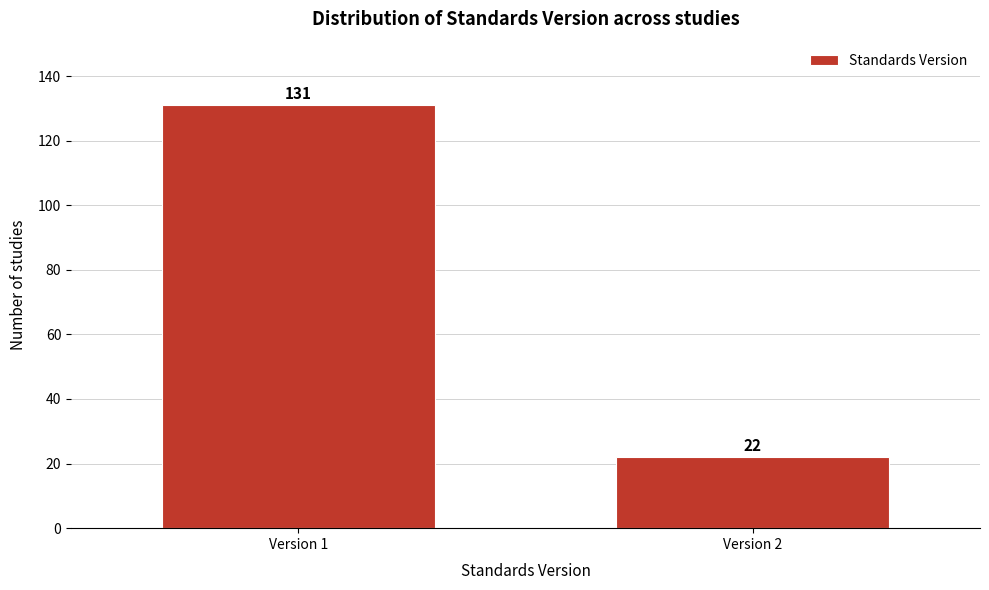

Reading left to right, list all the values displayed in this chart.

Version 1=131	Version 2=22